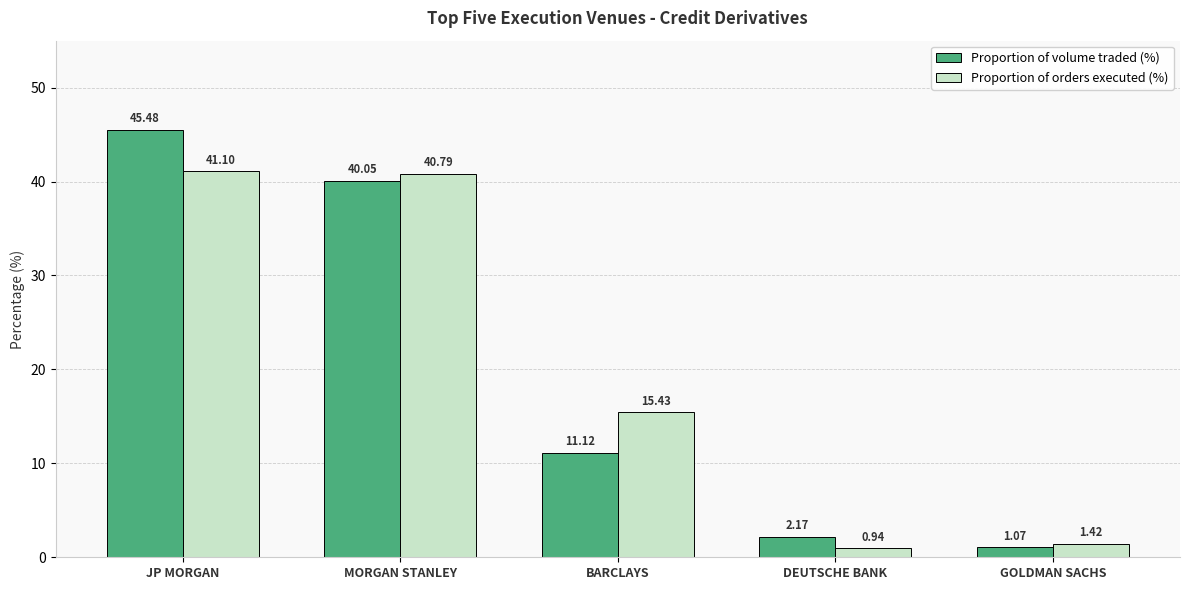

At which label does Proportion of volume traded (%) first exceed 11?

JP MORGAN